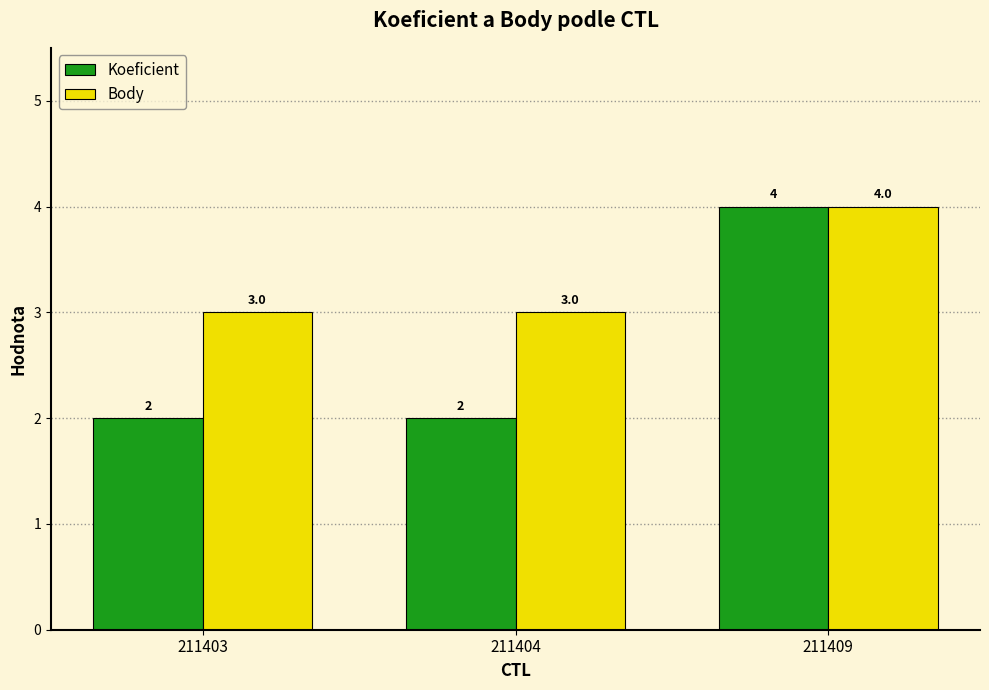

Is it true that Koeficient equals 1 at 211404?

False